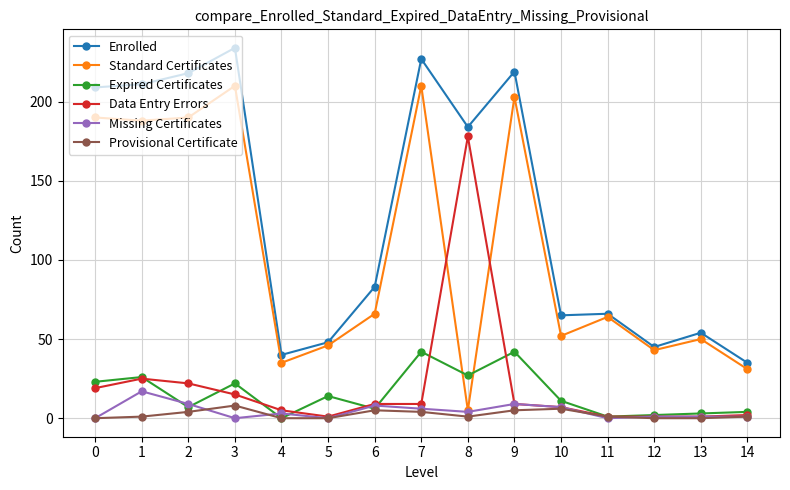

The Enrolled series shows 15 at 11. True or false?

False